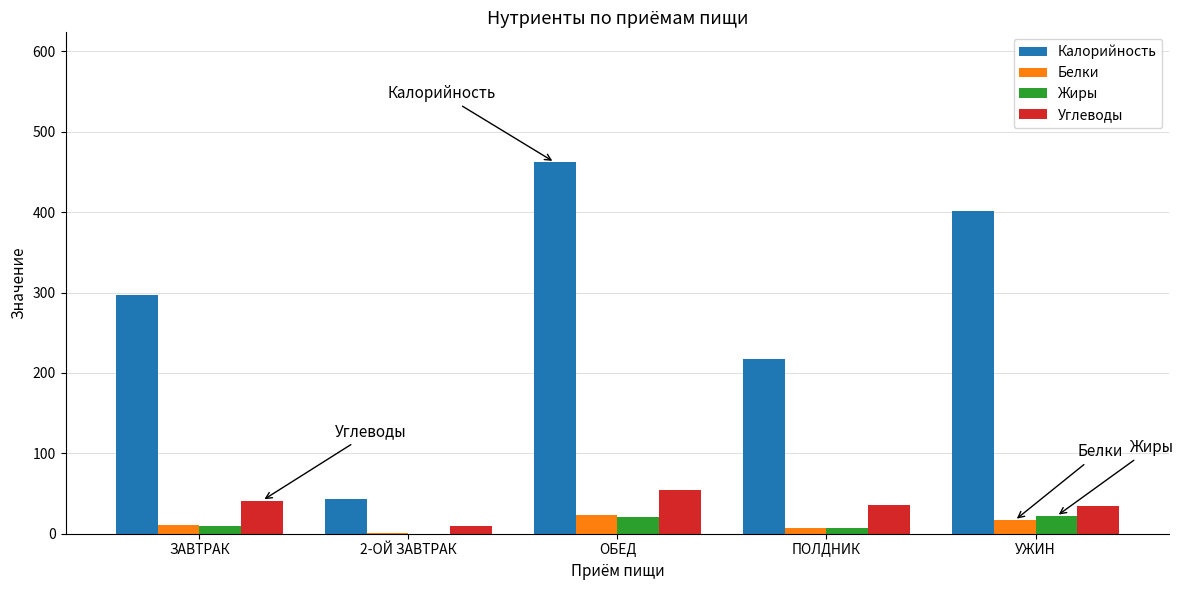

Which series changed the most between ЗАВТРАК and 2-ОЙ ЗАВТРАК?

Калорийность